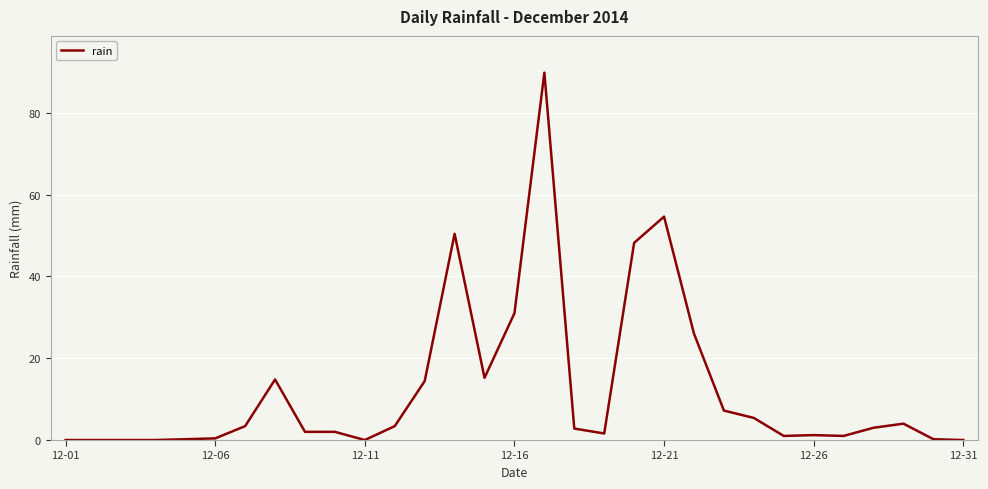

What is the greatest value displayed?

89.8